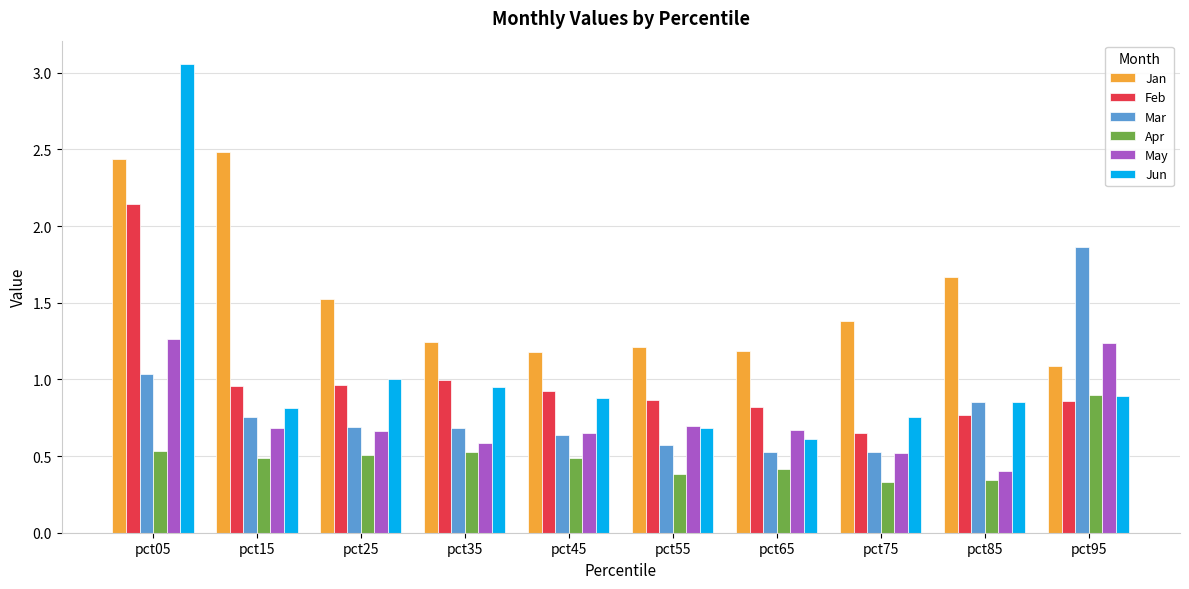

Is the value of Jun at pct75 greater than the value of Mar at pct55?

Yes